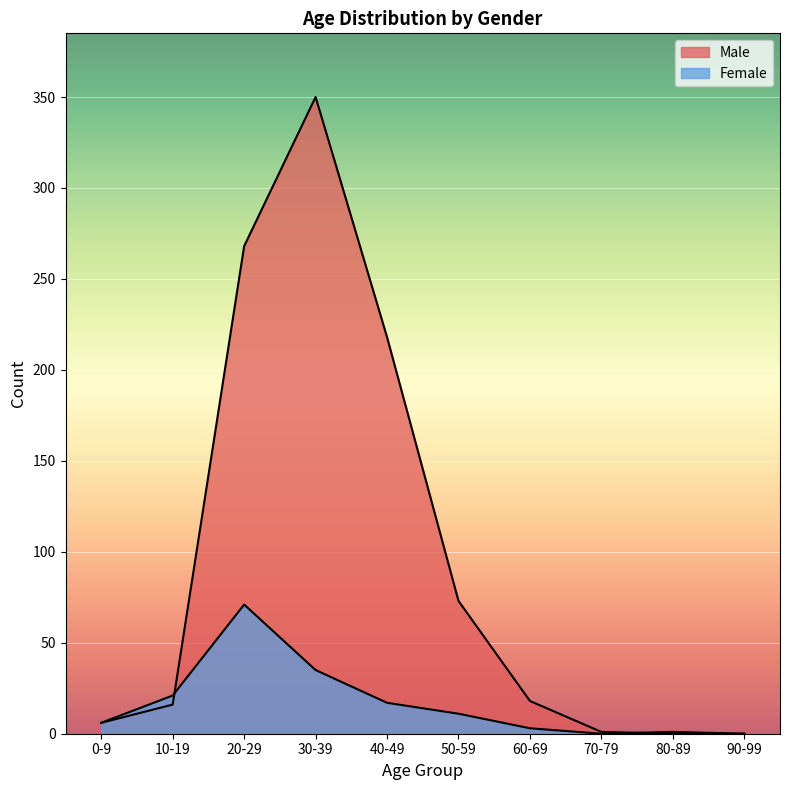

Which series has the largest range (max minus min)?

Male